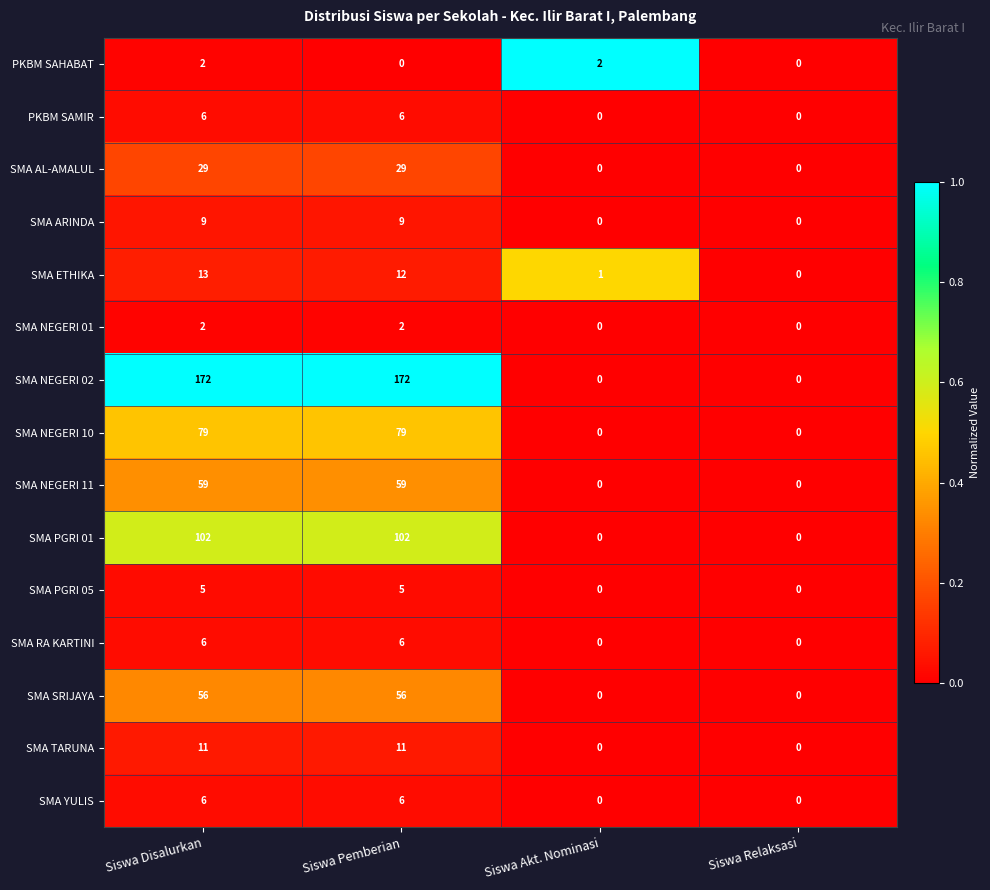

At which category is the sum across all series the highest?

Siswa Disalurkan